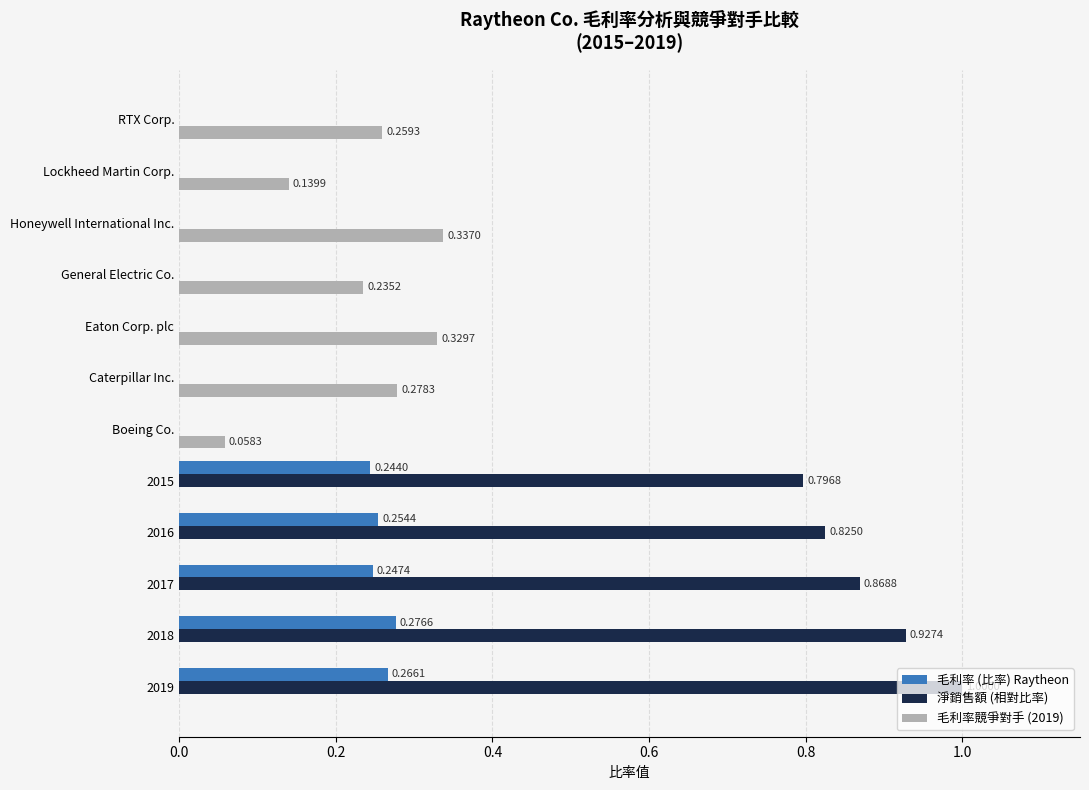

Which series has the largest total across all categories?

淨銷售額 (相對比率)